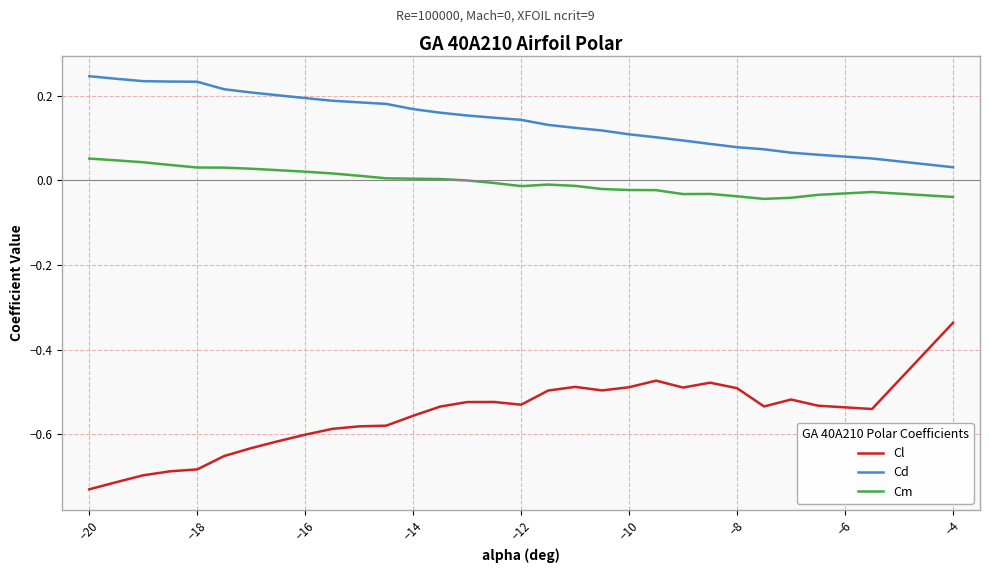

How many lines are shown in the chart?

3